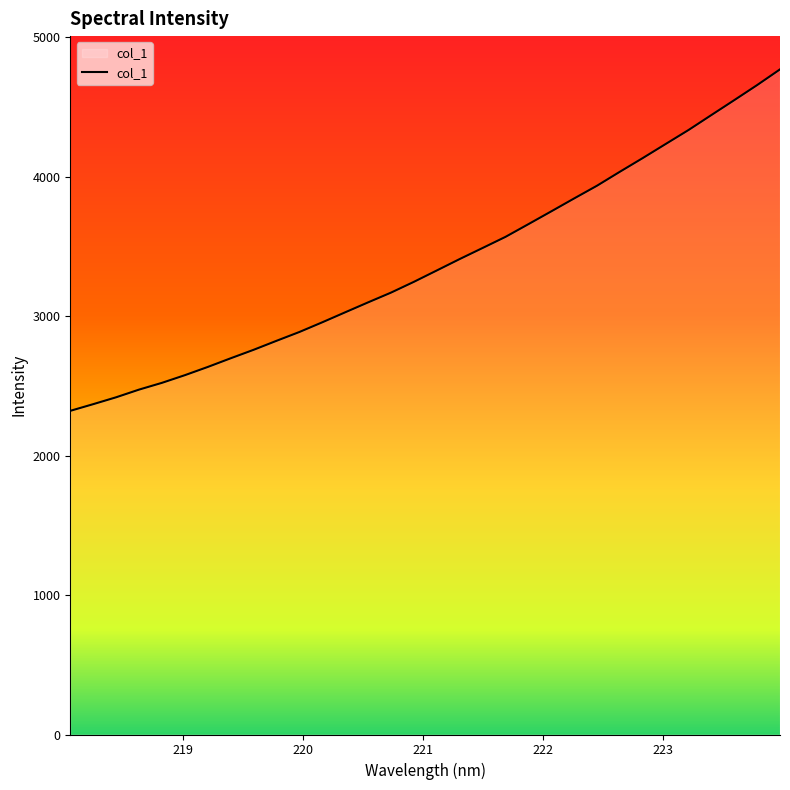

What is the minimum value shown in the chart?

2321.0